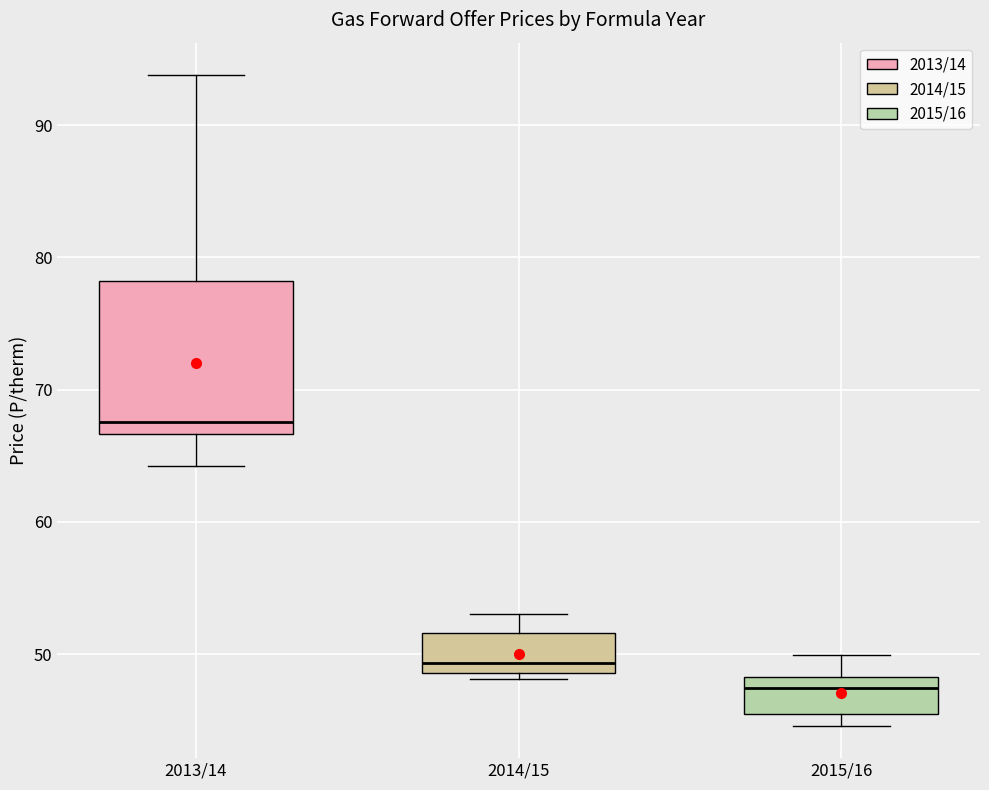

Reading left to right, transcribe this box plot: for each box, give where its median line is, the range the box spans, and where its two whiskers end, as read against the y-axis. The values are not printed on the chart, so give them approximately, as read against the axis.

2013/14: median 68, box 67 to 78, whiskers 64 to 94
2014/15: median 49 (just above the box's lower edge), box 49 to 52, whiskers 48 to 53
2015/16: median 47, box 46 to 48, whiskers 45 to 50